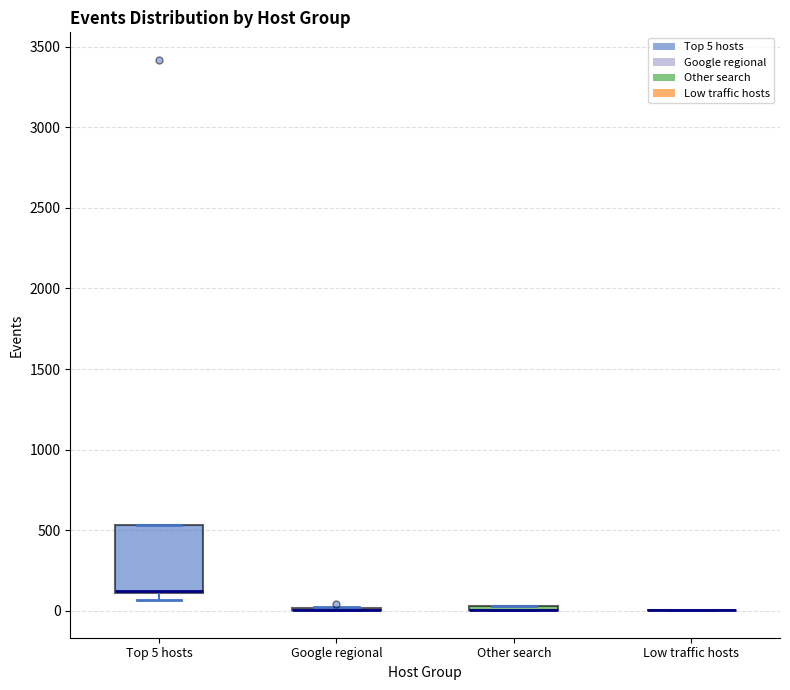

Comparing the boxes themselves (not the whiskers), which one is the tallest?

Top 5 hosts